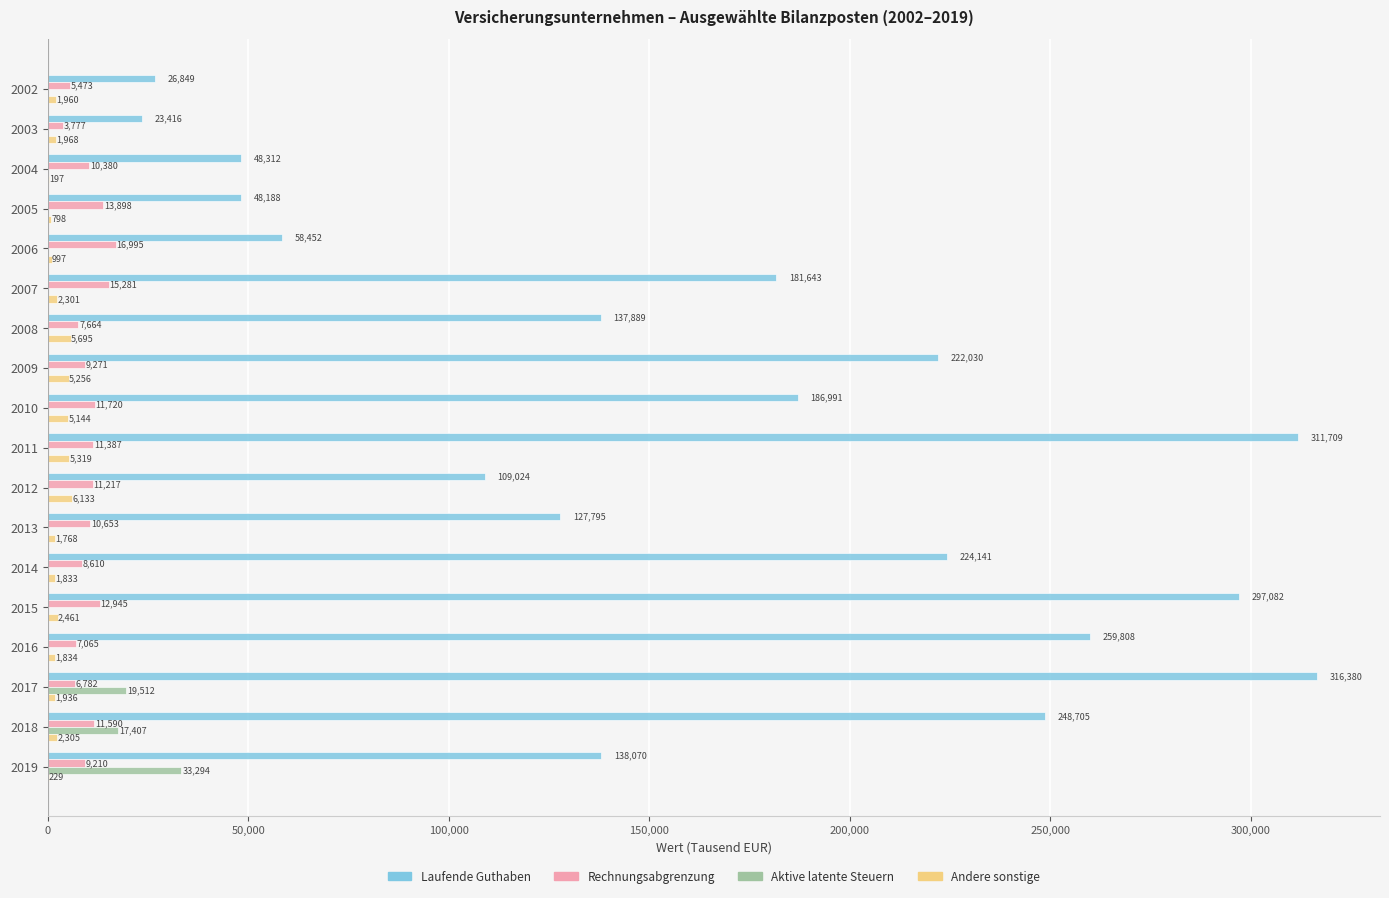

Count the number of data series in this chart.

4